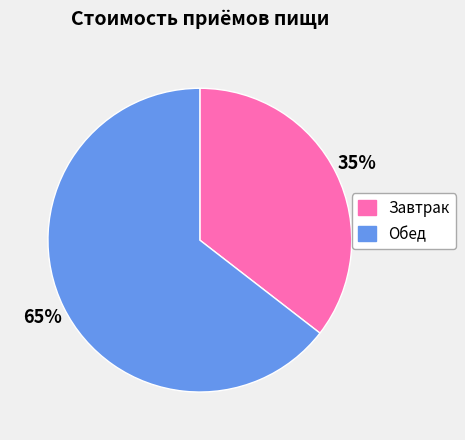

Count the number of slices in the pie.

2